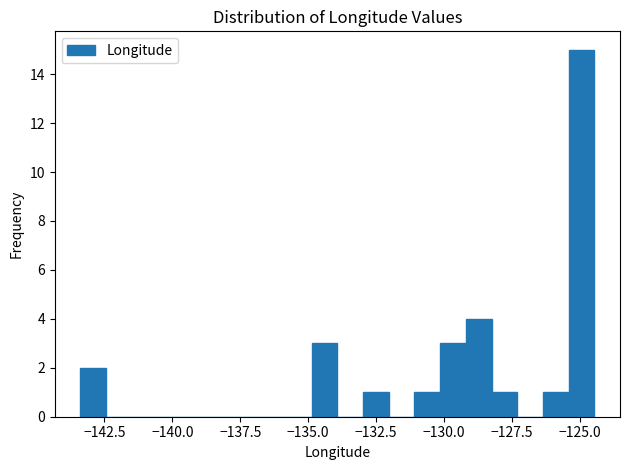

Read against the x-axis, roughly where is the centre of the tallest bar?

-125.0